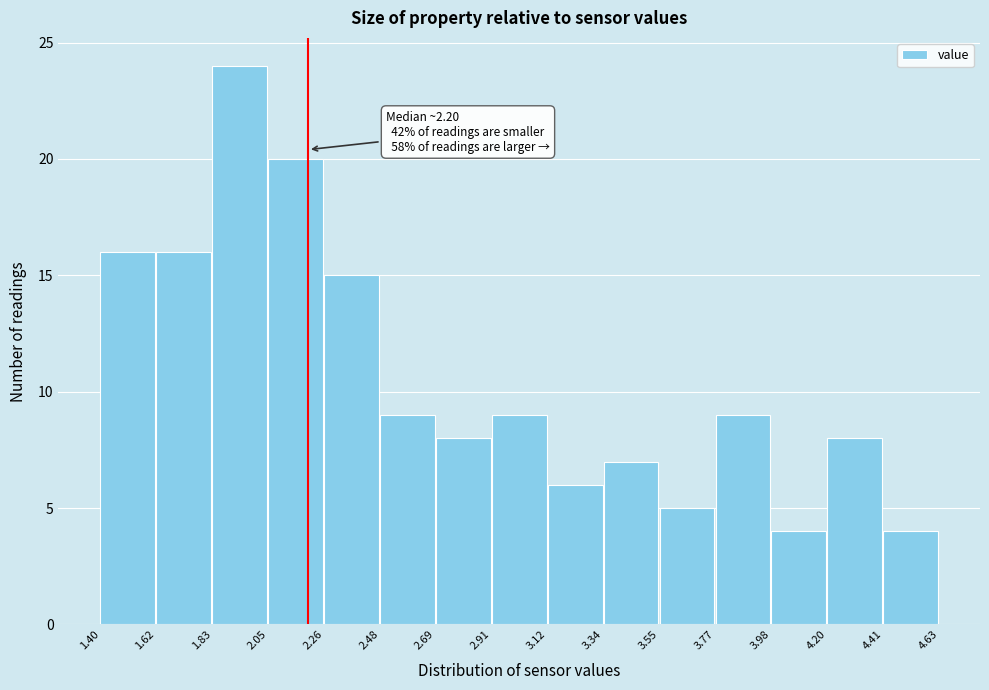

Over which range of the x-axis is the bar tallest?

1.83 to 2.05